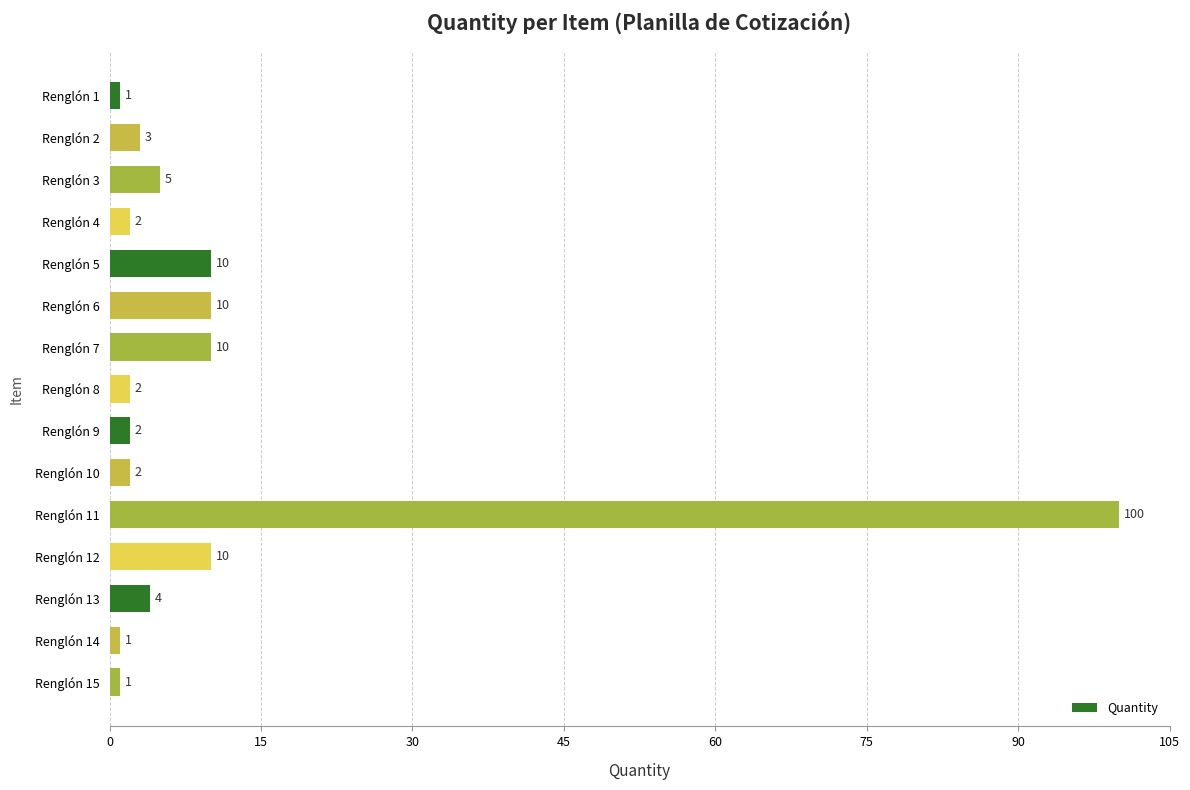

Which has a higher value, Renglón 14 or Renglón 4?

Renglón 4